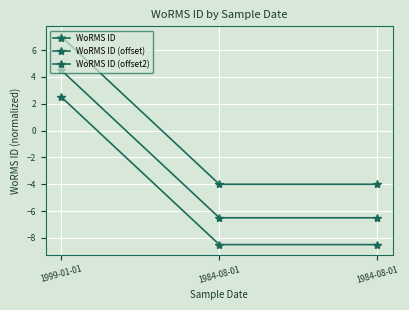

At which label does WoRMS ID (offset2) first exceed -8?

1999-01-01